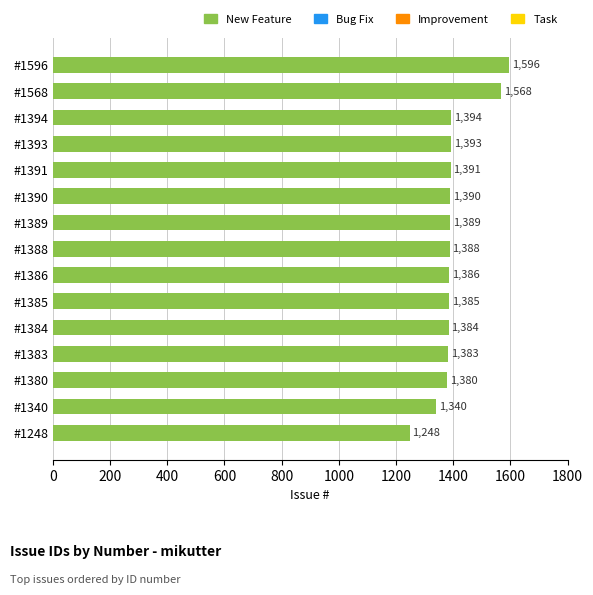

Reading bottom to top, list all the values displayed in this chart.

1248	1340	1380	1383	1384	1385	1386	1388	1389	1390	1391	1393	1394	1568	1596